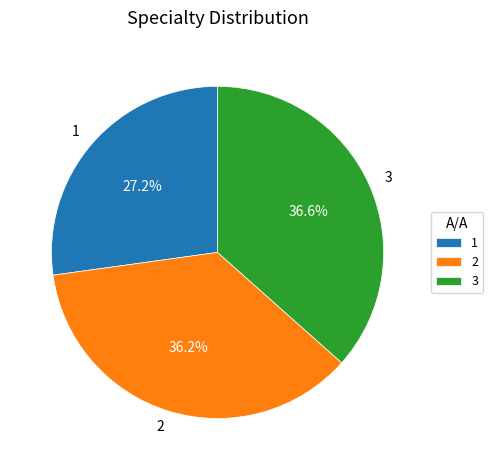

How many slices are in this pie chart?

3